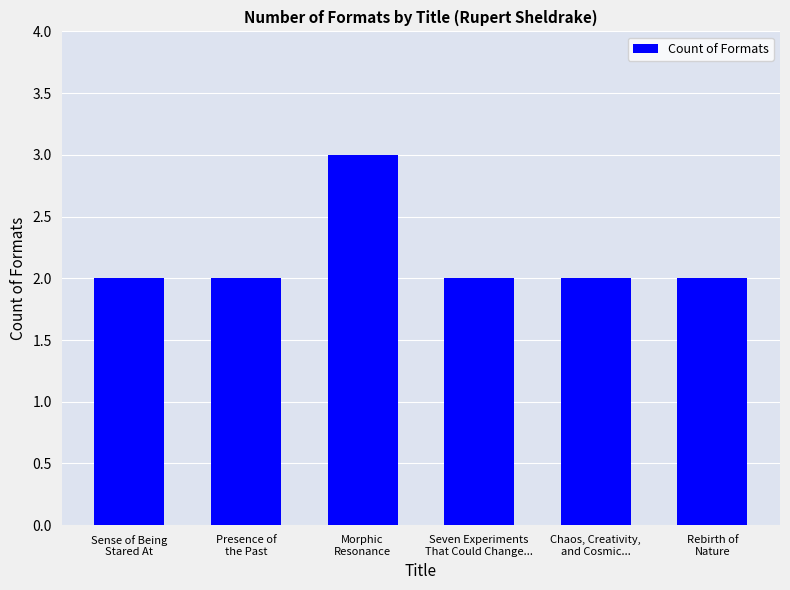

Reading left to right, transcribe all the data shown in this chart.

2	2	3	2	2	2